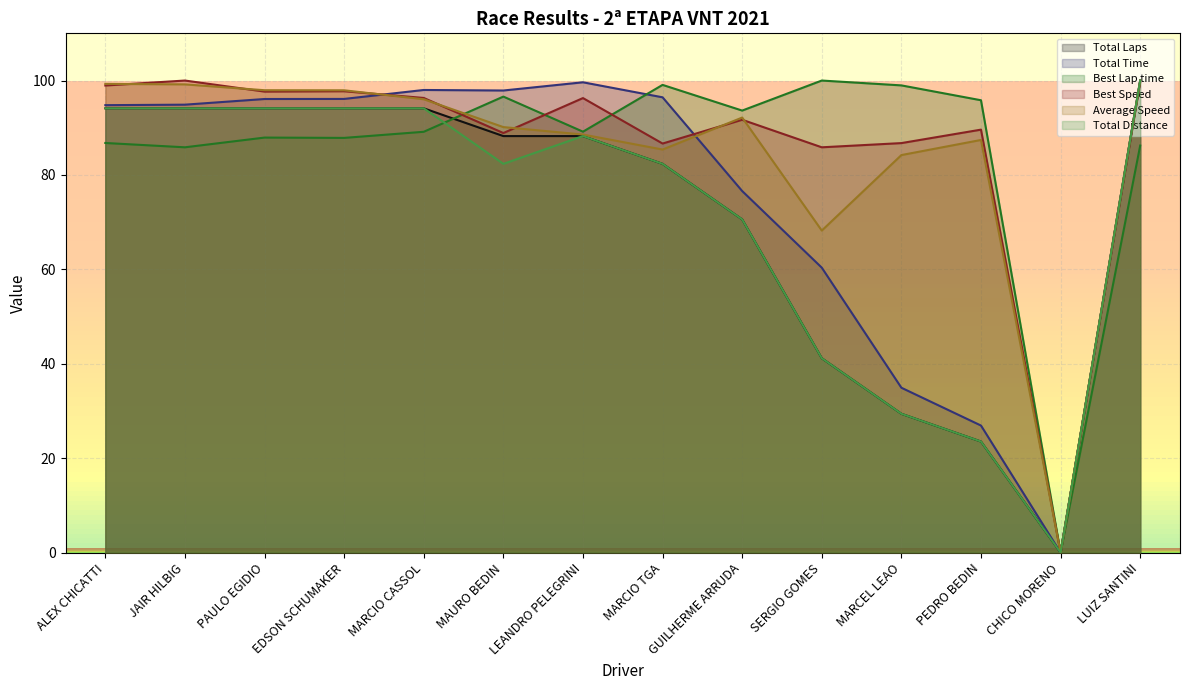

The value of Total Distance at PAULO EGIDIO is 132.5. True or false?

False